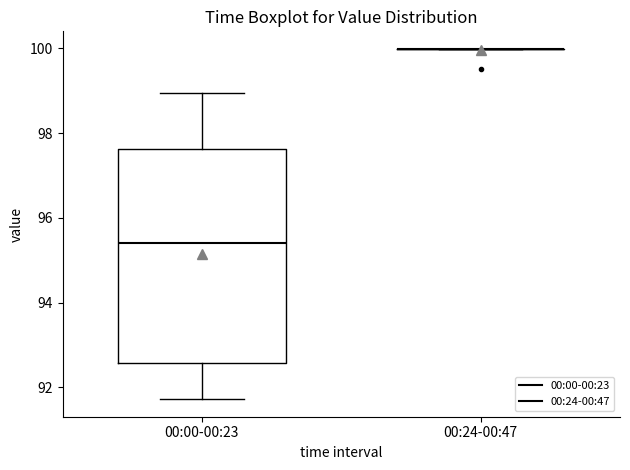

Reading left to right, transcribe this box plot: for each box, give where its median line is, the range the box spans, and where its two whiskers end, as read against the y-axis. The values are not printed on the chart, so give them approximately, as read against the axis.

00:00-00:23: median 95.4, box 92.6 to 97.6, whiskers 91.8 to 99.0
00:24-00:47: box collapsed to a line at 100.0, whiskers 100.0 to 100.0